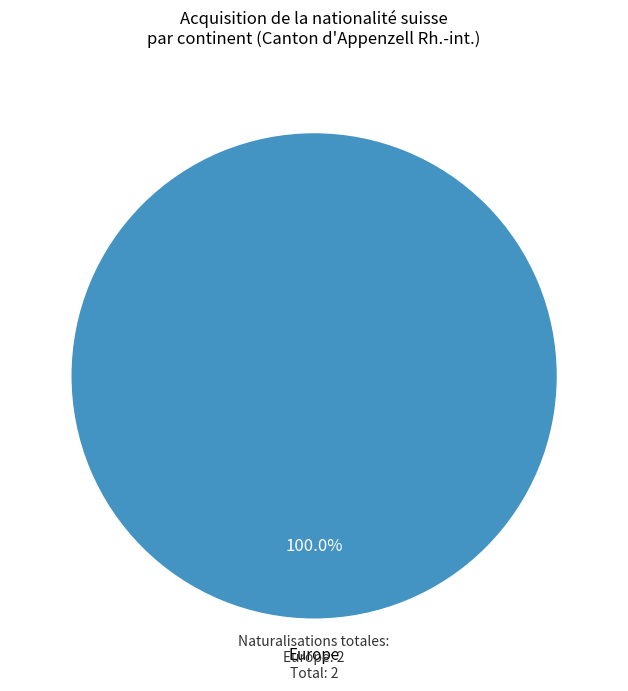

Does any single category account for the majority?

Yes